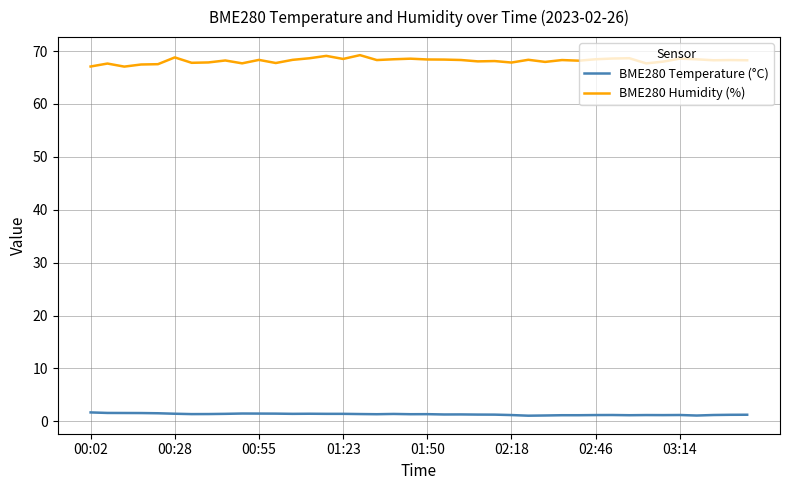

How many lines are shown in the chart?

2